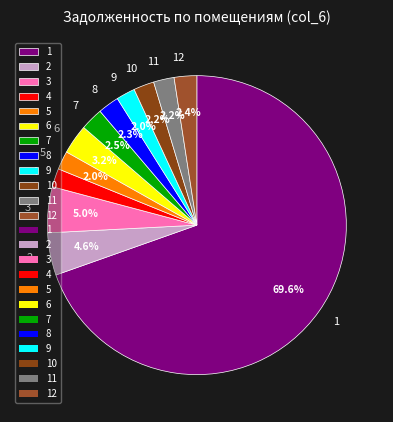

How many segments does this pie chart have?

12